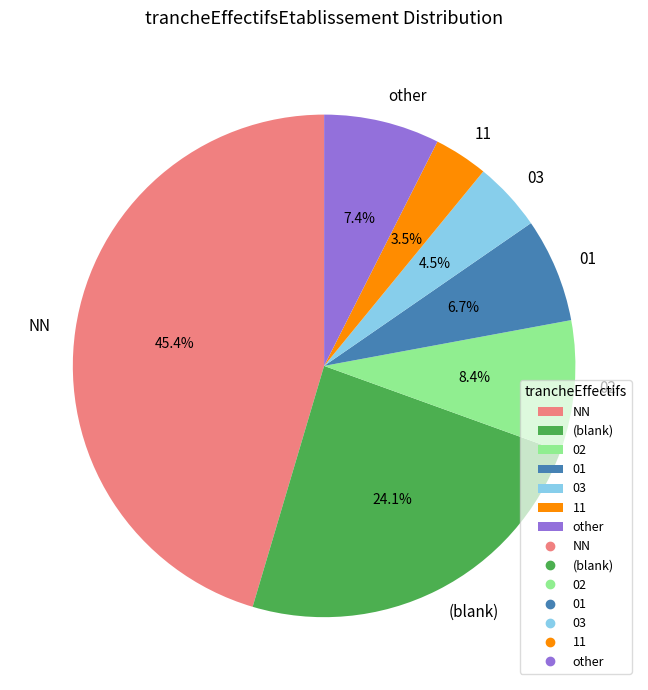

How many segments does this pie chart have?

7